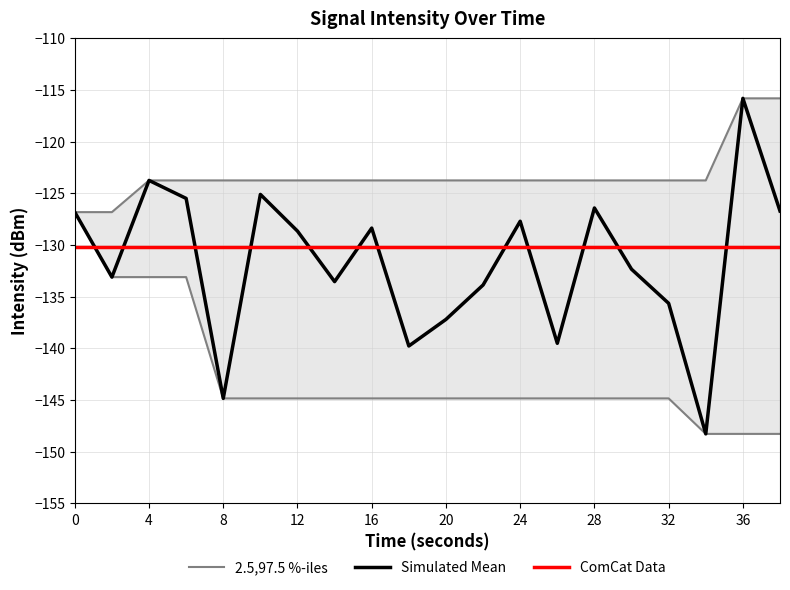

True or false: 2.5,97.5 %-iles has more than 2 points higher than both neighbors.

False